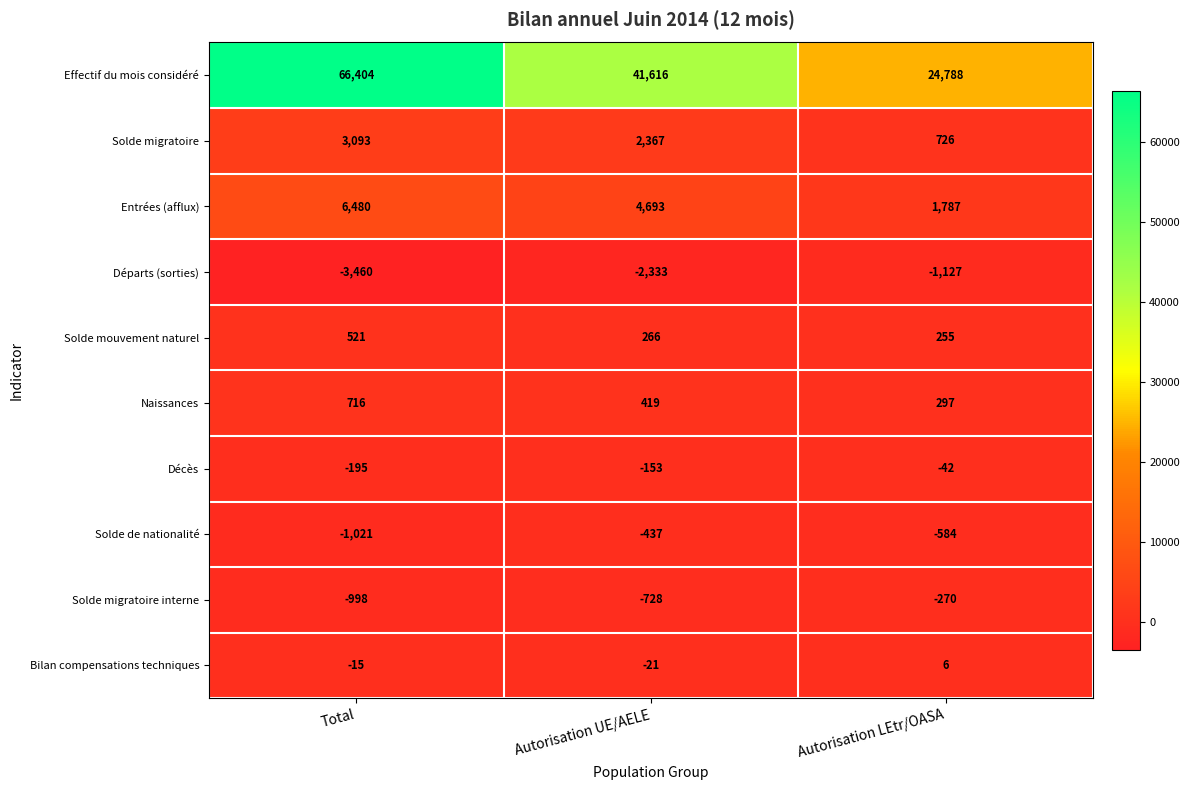

Reading left to right, transcribe all the data shown in this chart.

Effectif du mois considéré: Total=66404	Autorisation UE/AELE=41616	Autorisation LEtr/OASA=24788
Solde migratoire: Total=3093	Autorisation UE/AELE=2367	Autorisation LEtr/OASA=726
Entrées (afflux): Total=6480	Autorisation UE/AELE=4693	Autorisation LEtr/OASA=1787
Départs (sorties): Total=-3460	Autorisation UE/AELE=-2333	Autorisation LEtr/OASA=-1127
Solde mouvement naturel: Total=521	Autorisation UE/AELE=266	Autorisation LEtr/OASA=255
Naissances: Total=716	Autorisation UE/AELE=419	Autorisation LEtr/OASA=297
Décès: Total=-195	Autorisation UE/AELE=-153	Autorisation LEtr/OASA=-42
Solde de nationalité: Total=-1021	Autorisation UE/AELE=-437	Autorisation LEtr/OASA=-584
Solde migratoire interne: Total=-998	Autorisation UE/AELE=-728	Autorisation LEtr/OASA=-270
Bilan compensations techniques: Total=-15	Autorisation UE/AELE=-21	Autorisation LEtr/OASA=6